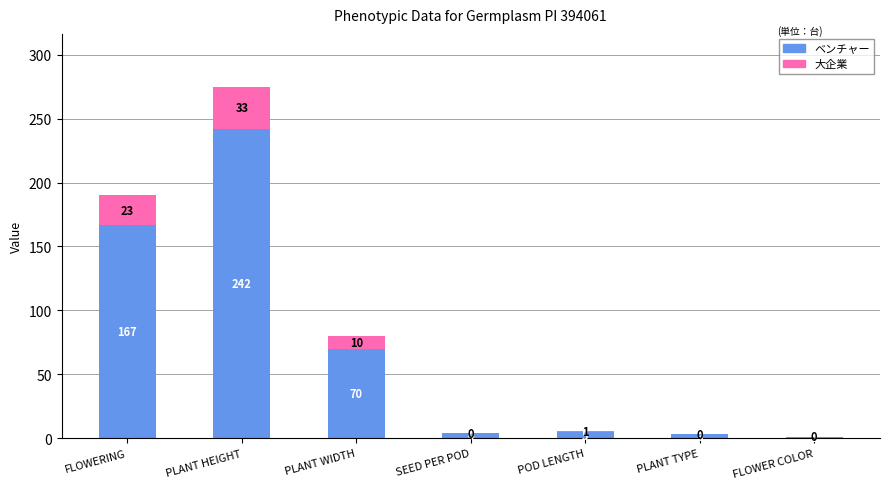

What is the sum of the ベンチャー values at FLOWERING and PLANT HEIGHT?

409